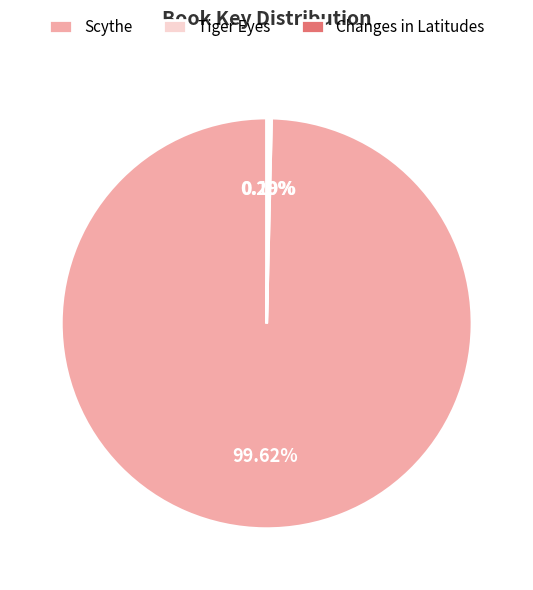

Does any single category account for the majority?

Yes